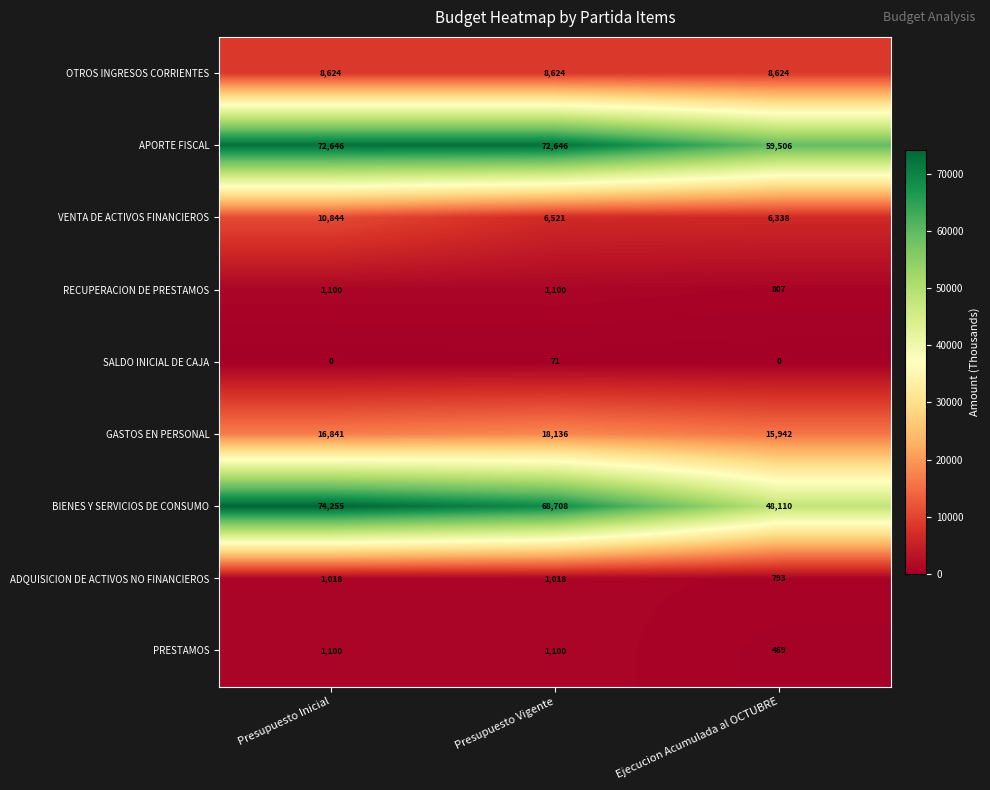

Which series changed the most between Presupuesto Vigente and Ejecucion Acumulada al OCTUBRE?

BIENES Y SERVICIOS DE CONSUMO